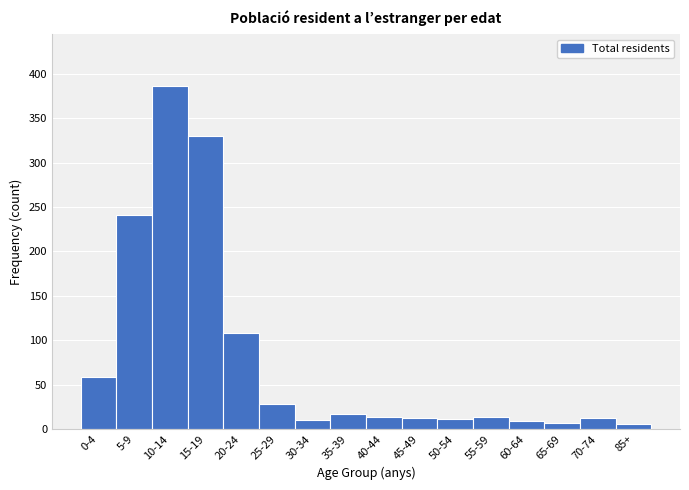

What is the difference between the maximum and minimum values?

382